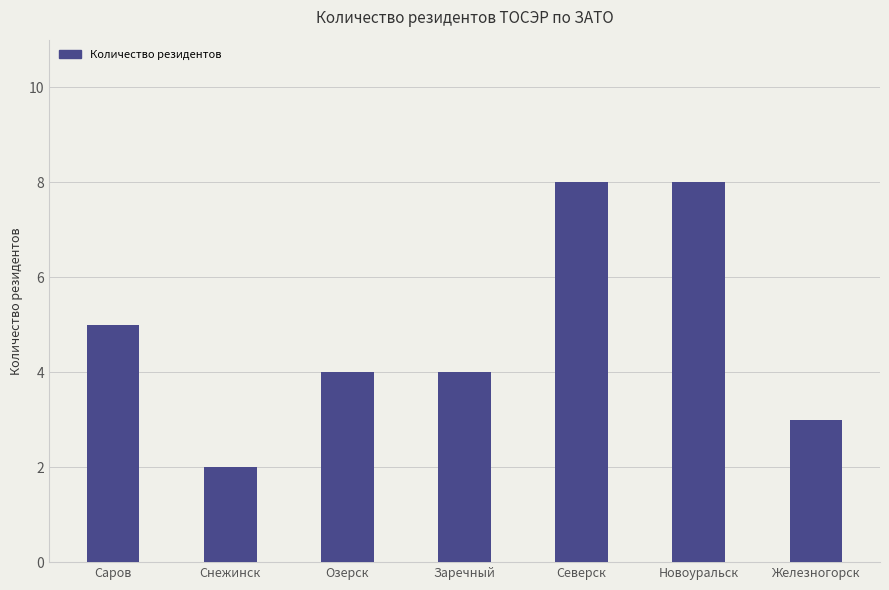

What is the change in value from Озерск to Северск?

+4